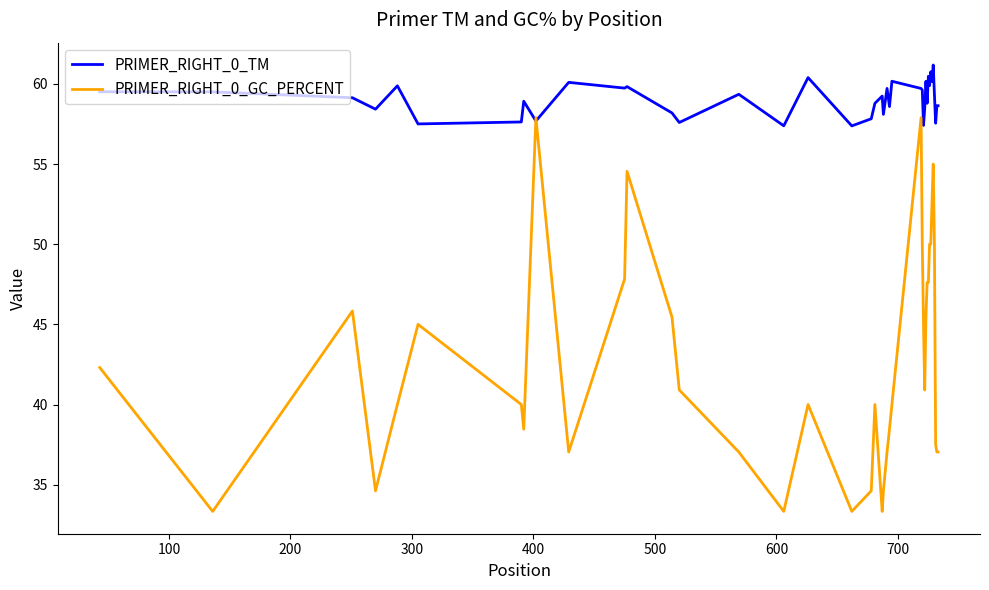

What is the sum of all PRIMER_RIGHT_0_GC_PERCENT values?

1708.7